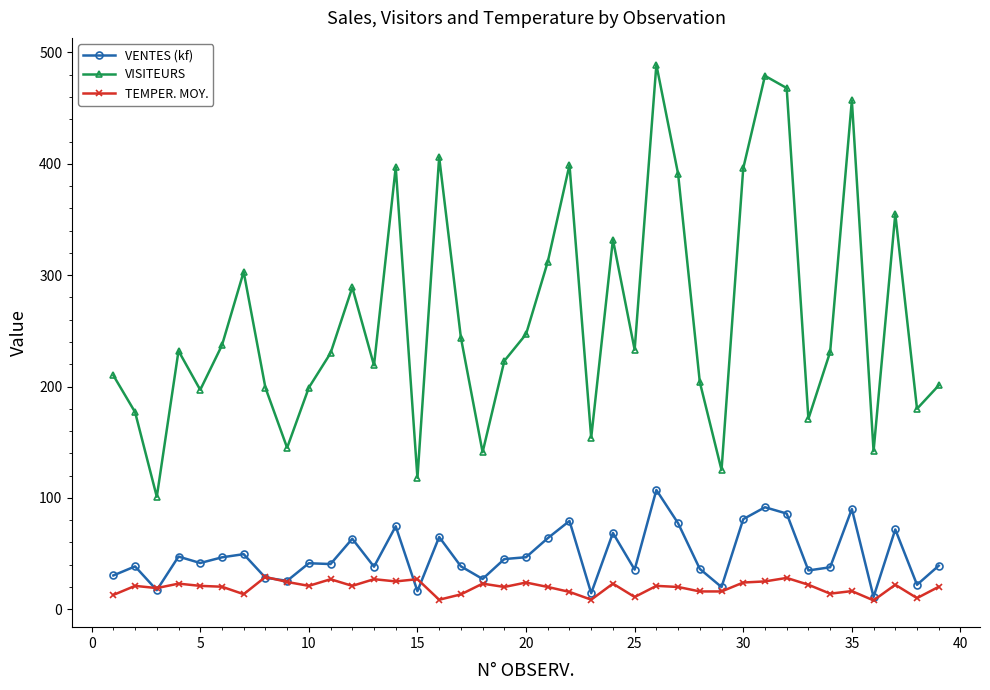

List the series in order of their peak value, highest first.

VISITEURS, VENTES (kf), TEMPER. MOY.